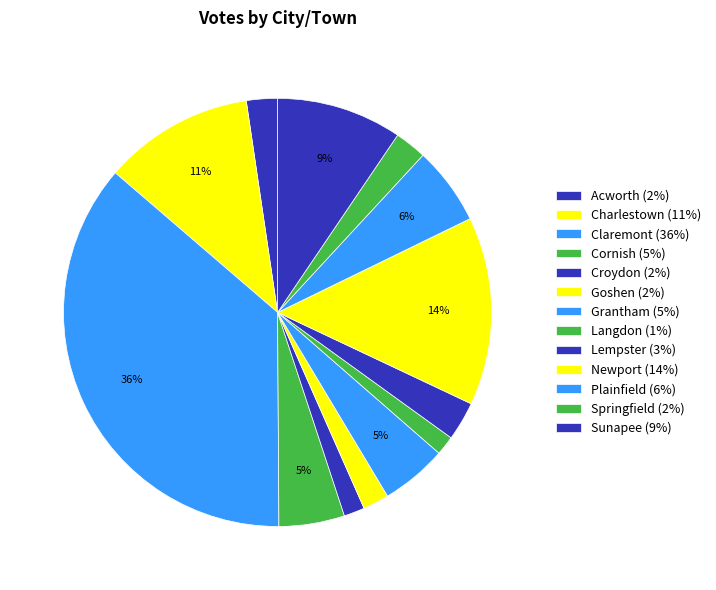

To the nearest percent, what is the combined percentage of Lempster and Plainfield?

9%